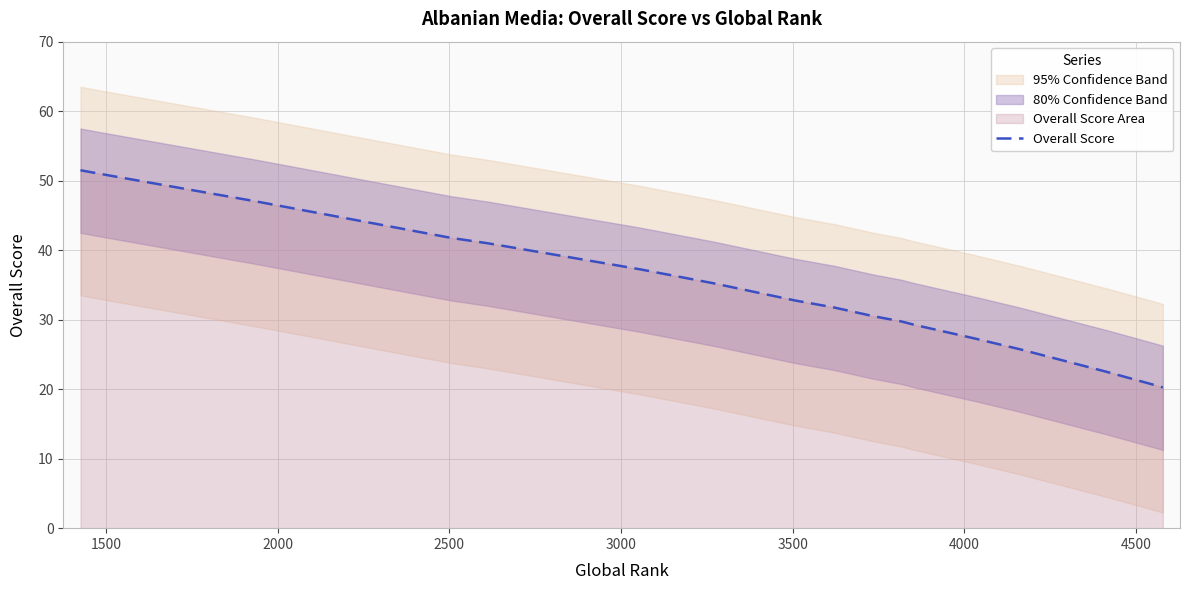

What is the maximum value for Overall Score?

51.5